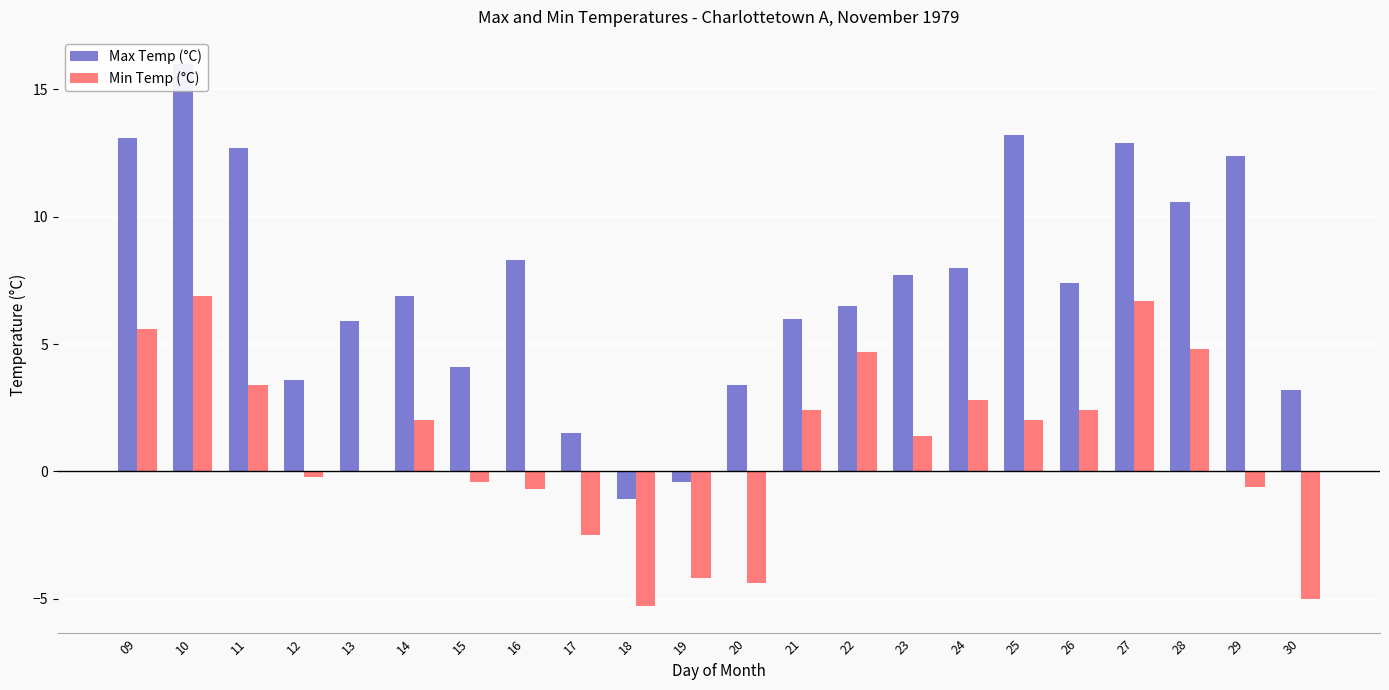

At which category does the chart reach its minimum across all series?

18